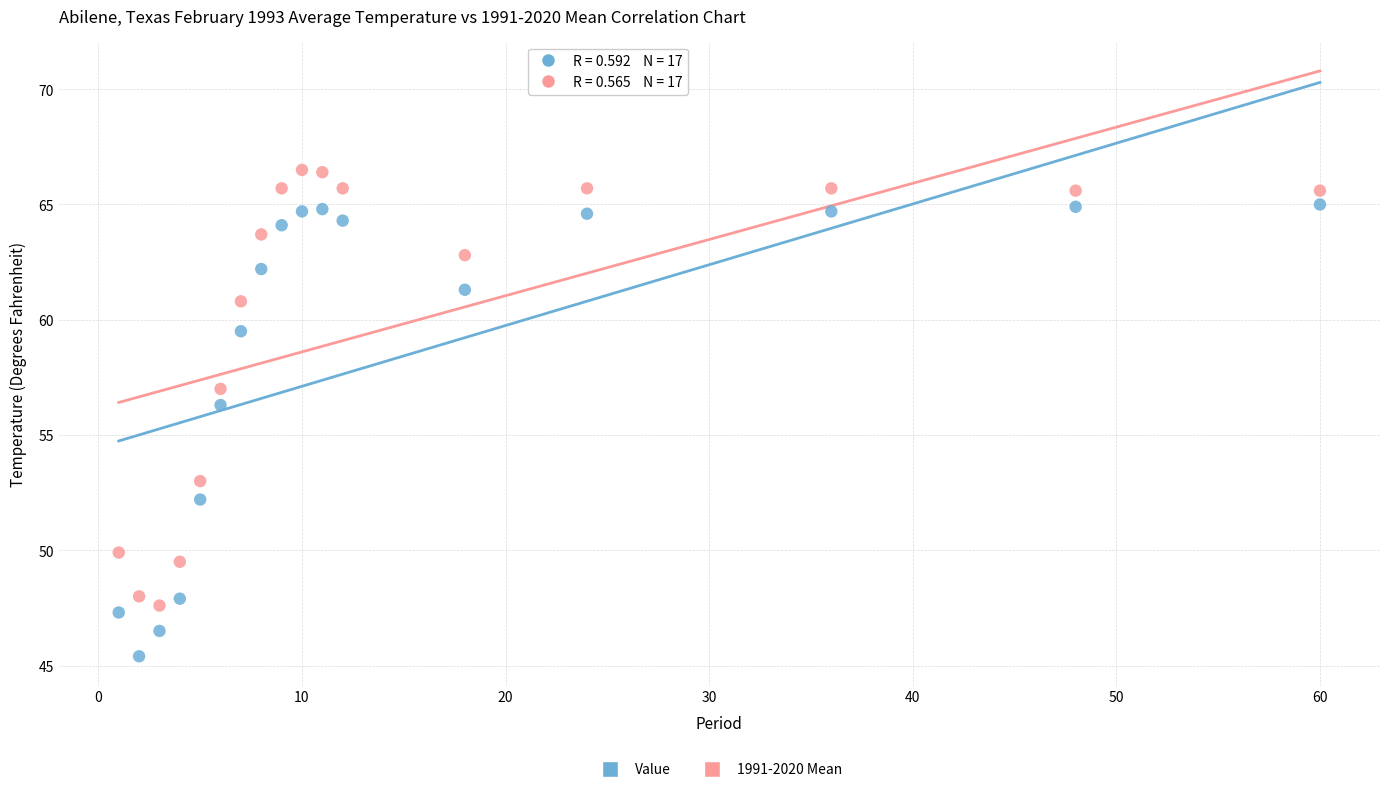

Which series reaches the minimum Y coordinate?

Value